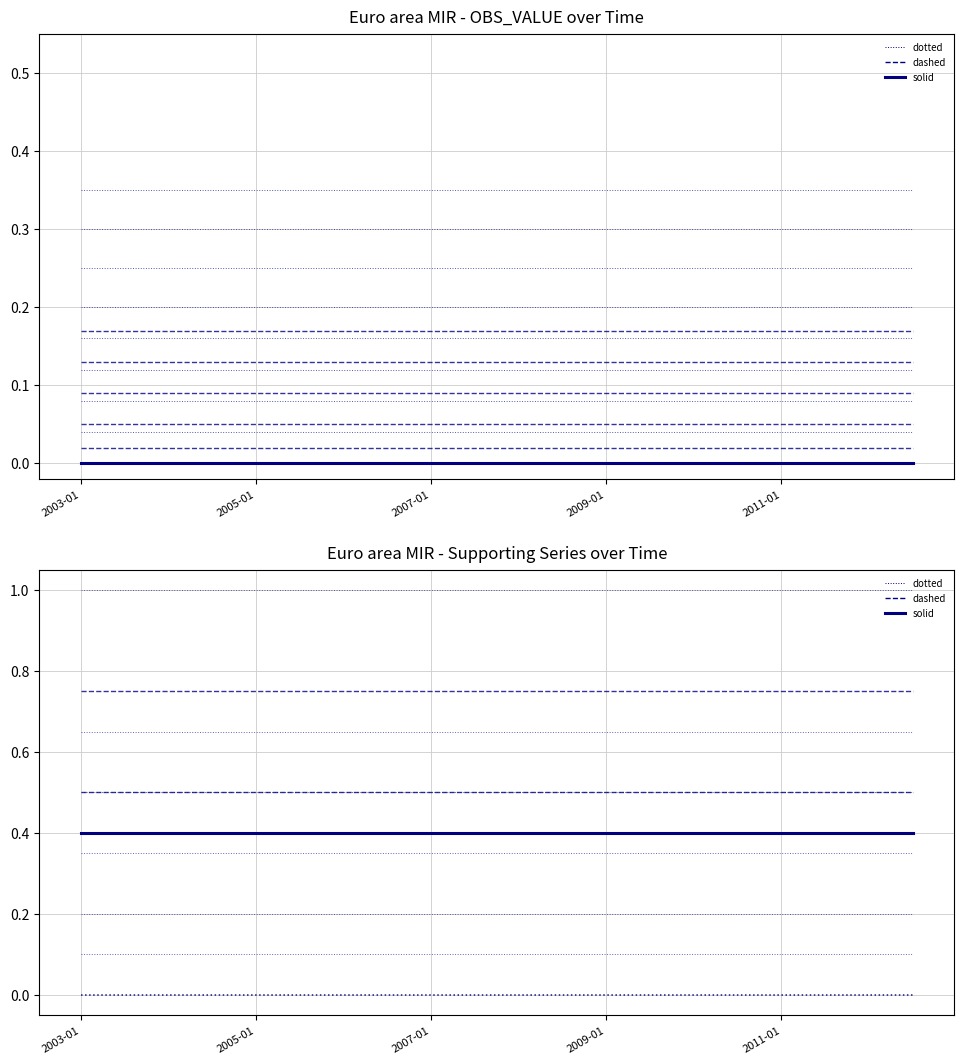

Is it true that DECIMALS (norm) equals 0.3 at 2005-01?

False